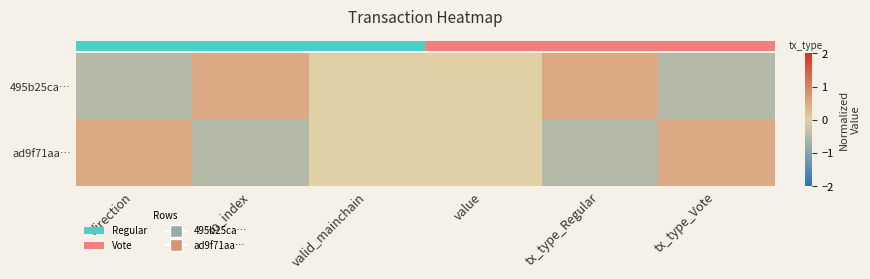

Rank the series at tx_type_Vote from lowest to highest value.

row_0, row_1